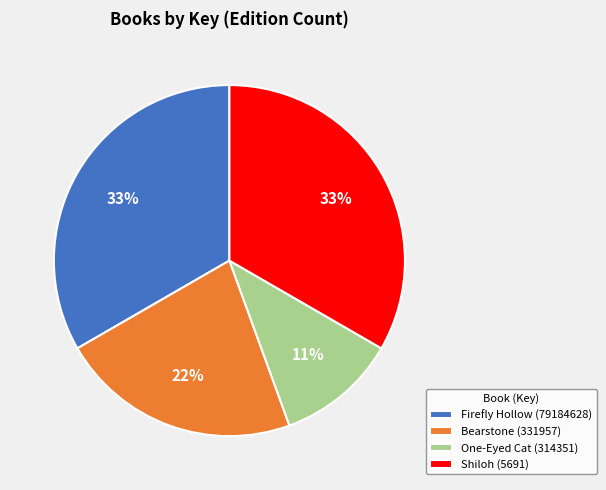

What is the ratio of the value at Bearstone (331957) to the value at One-Eyed Cat (314351)?

2.0